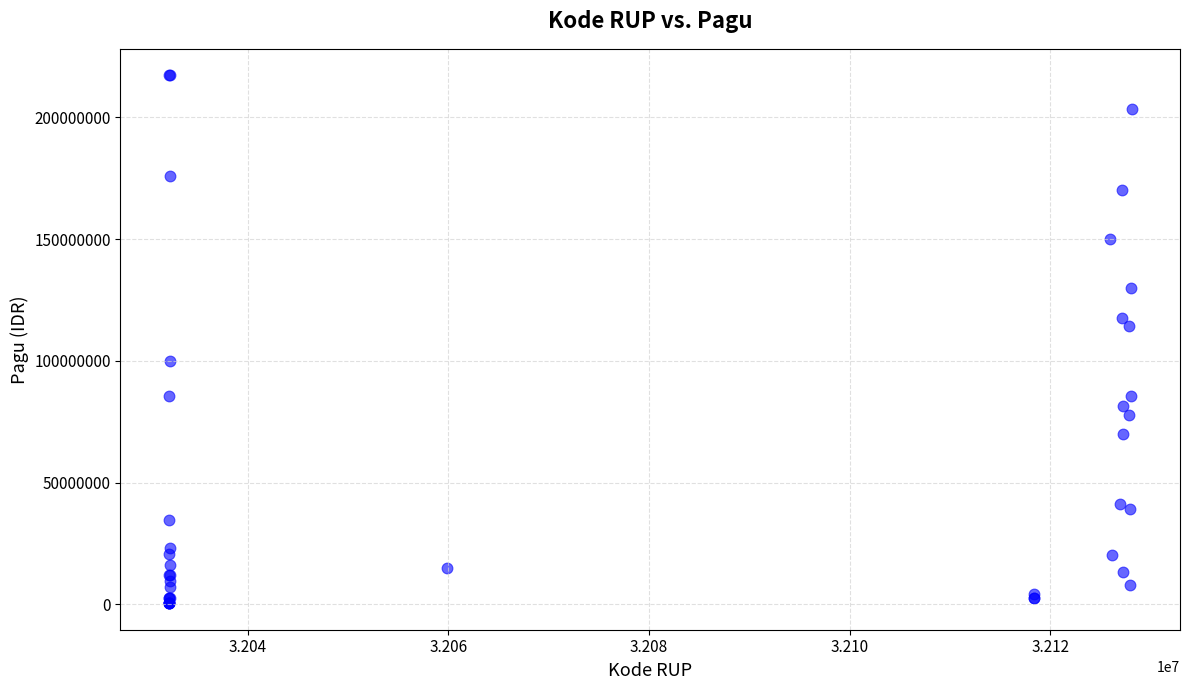

What Y value in the scatter plot is closest to 108830000?

114296000